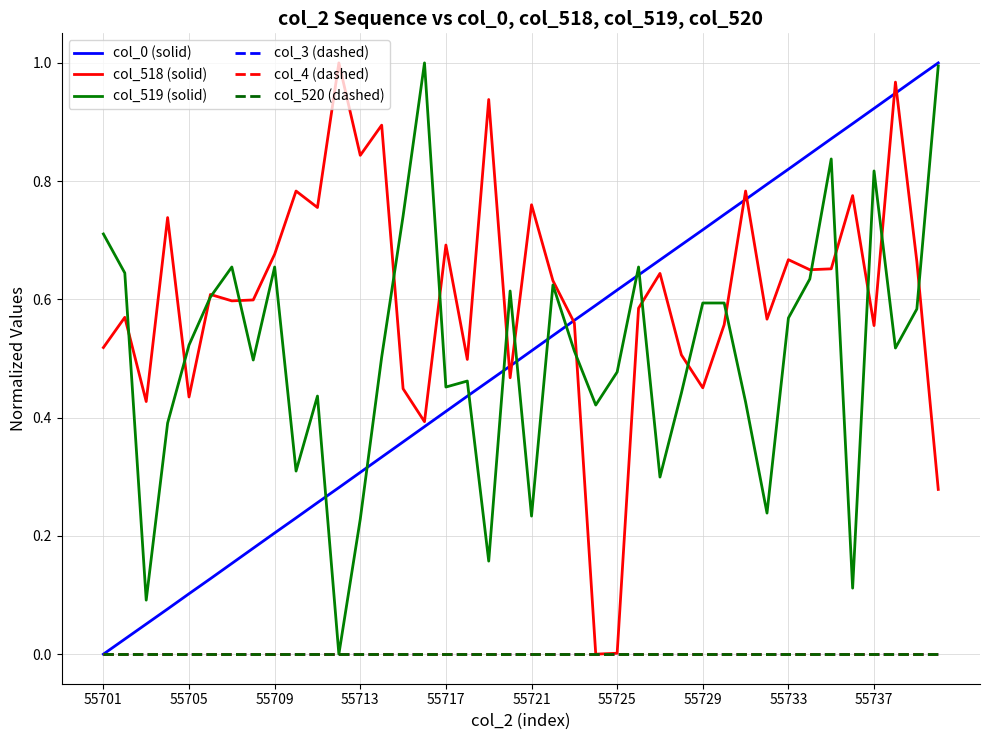

At which label is col_520 (dashed) closest to 0?

55701